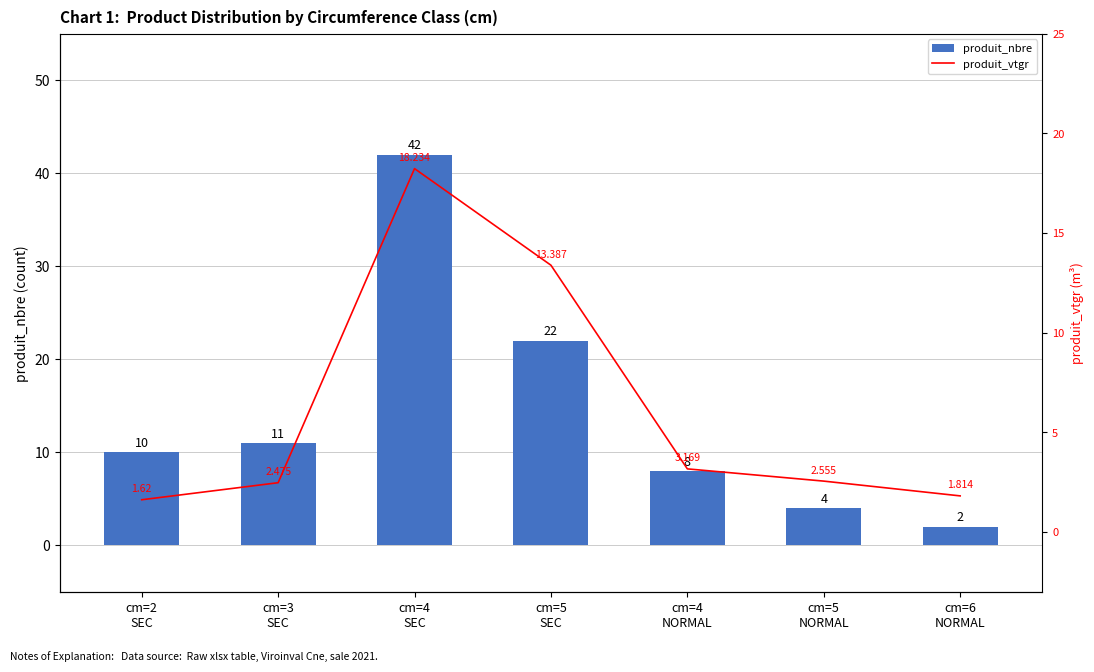

At which label is produit_nbre closest to 22?

cm=5
SEC